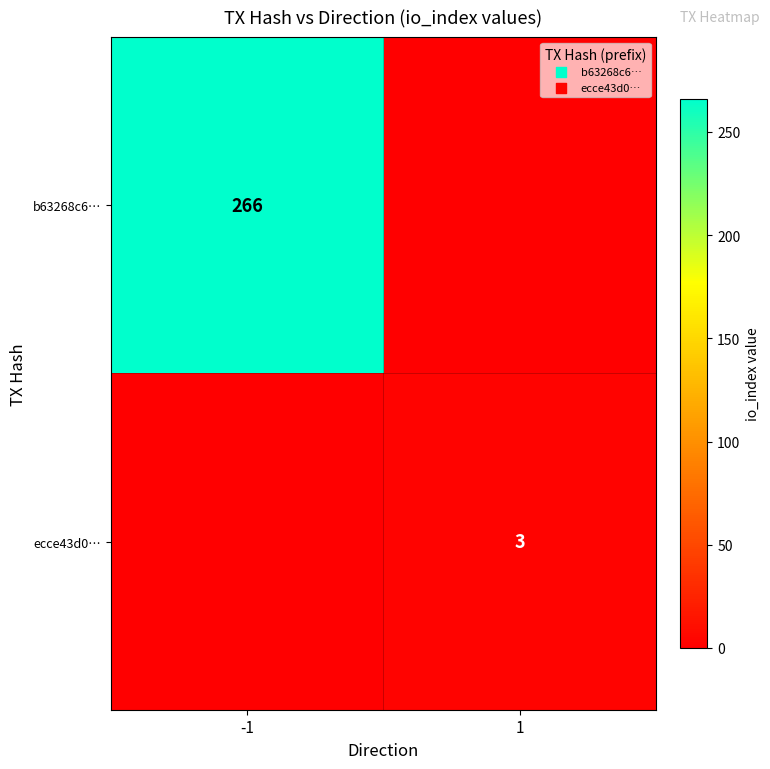

What is the difference between the highest and lowest values at 1?

3